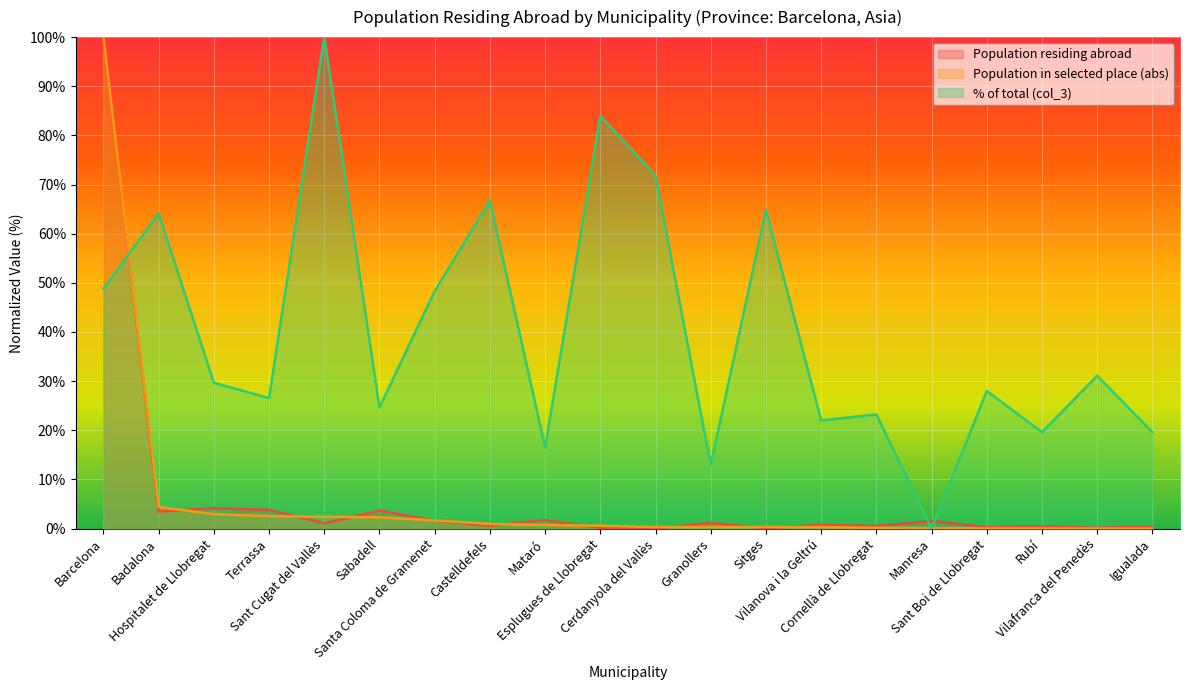

How many lines are shown in the chart?

3